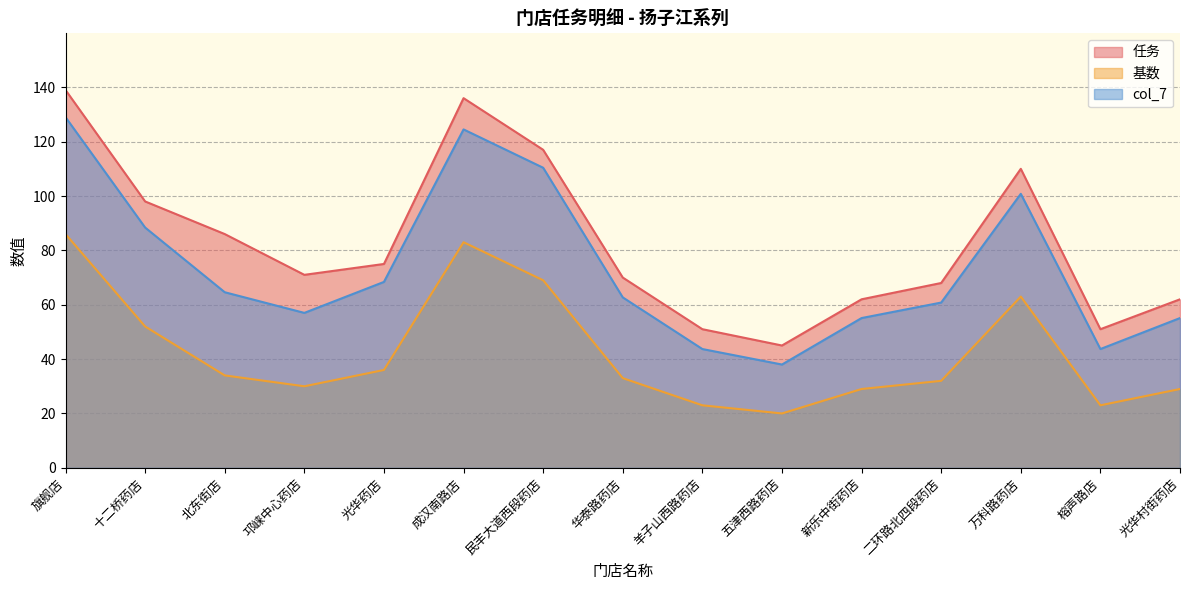

At which label does col_7 reach its peak?

旗舰店